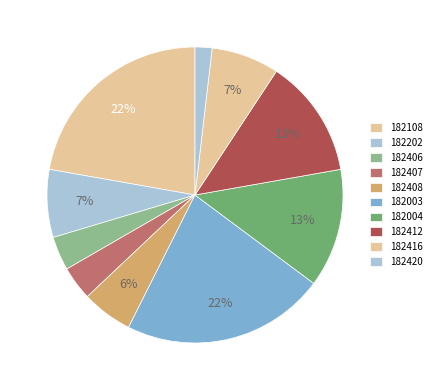

How many segments does this pie chart have?

10